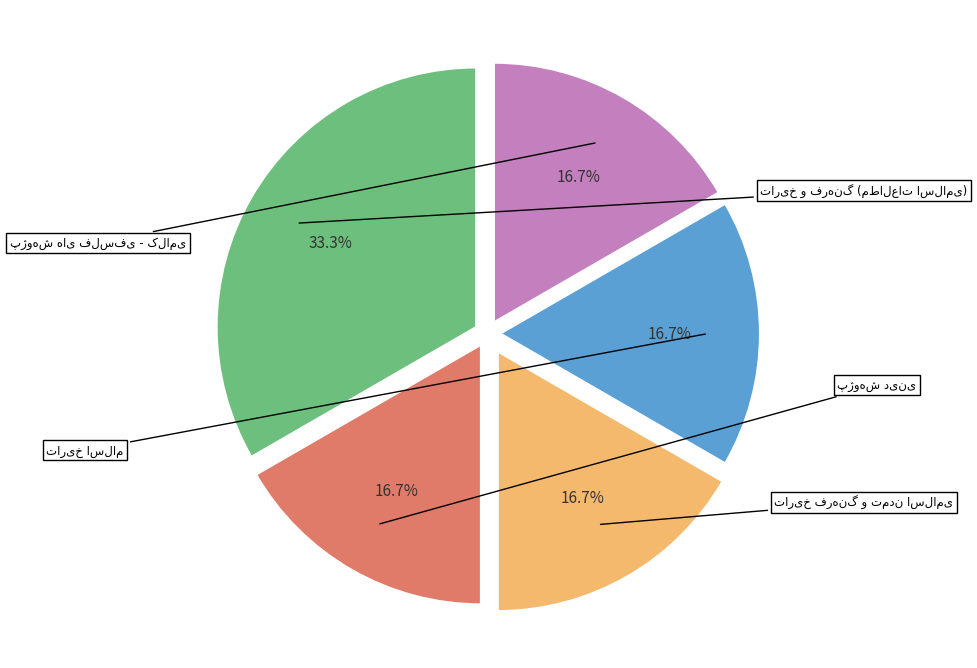

To the nearest percent, what is the difference between the largest and smallest slice percentages?

17%